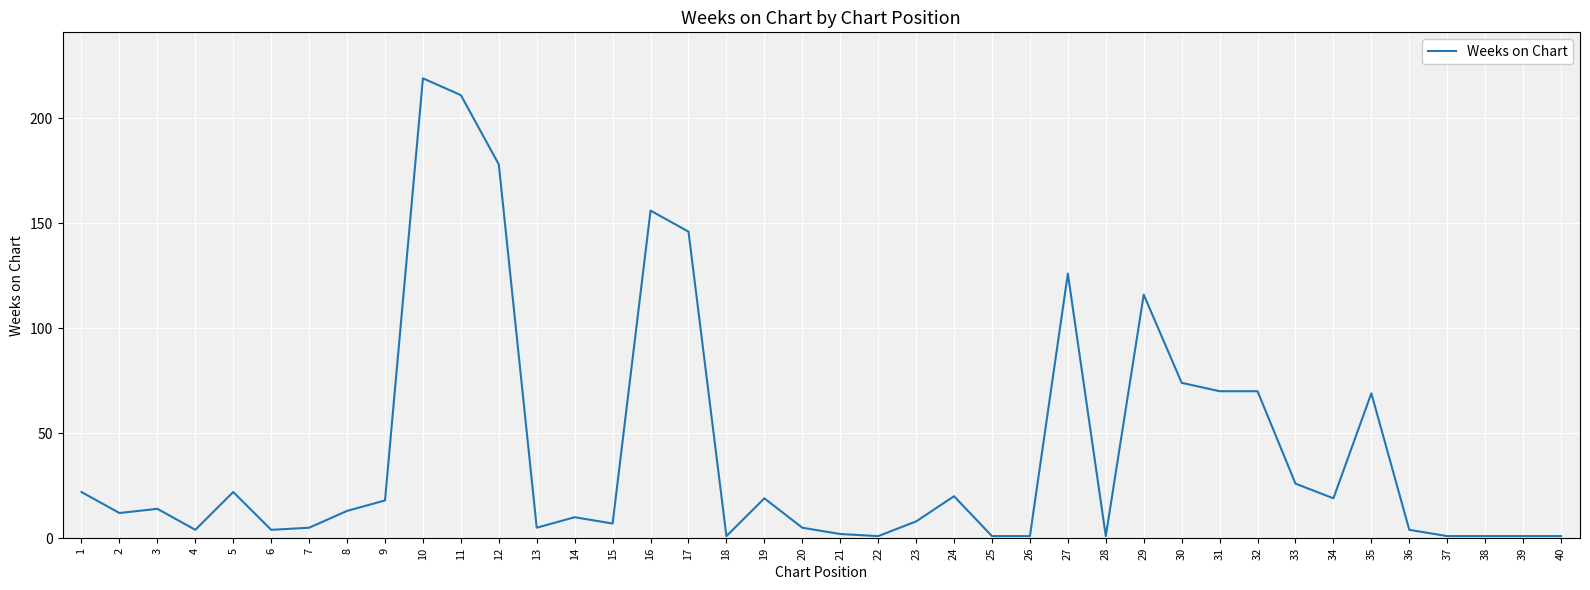

Does the chart display data point markers on the line(s)?

No